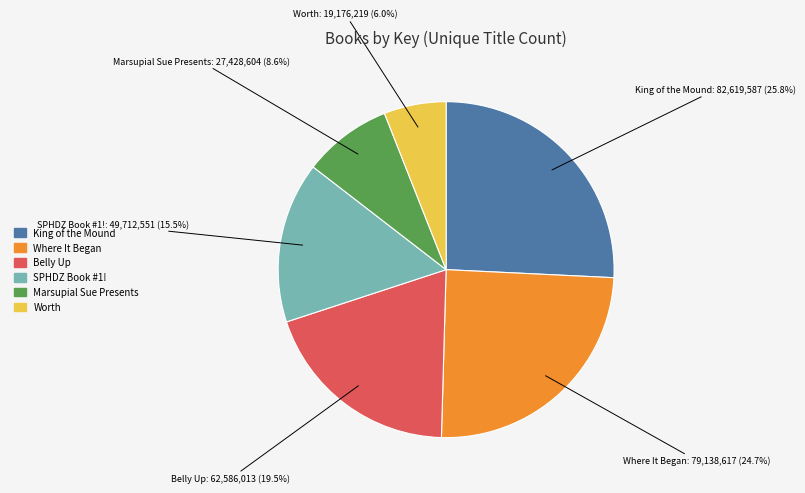

How many slices are in this pie chart?

6